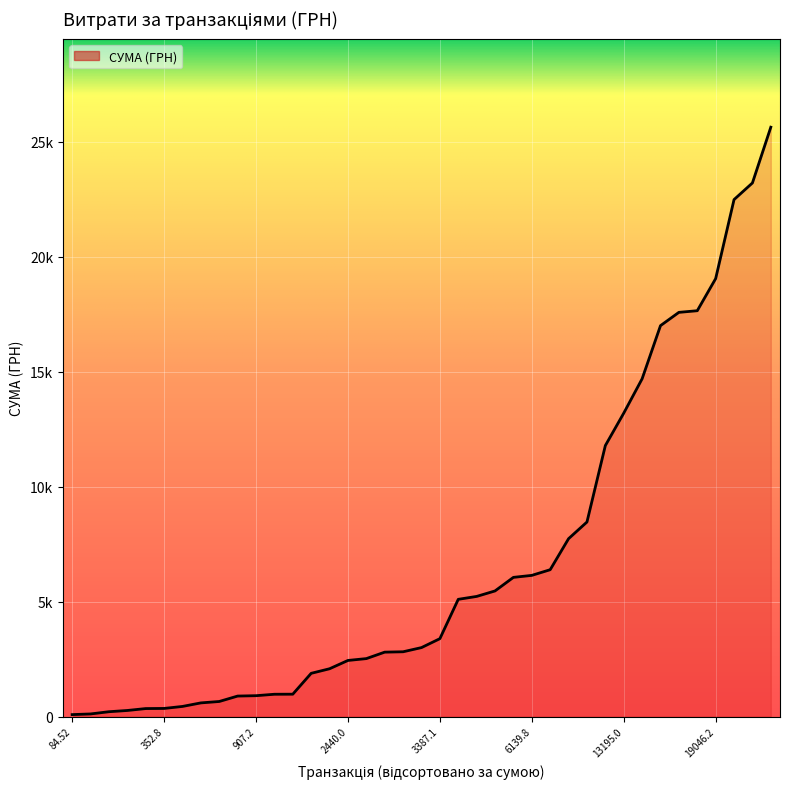

What is the label of the 31st point from the left?

13195